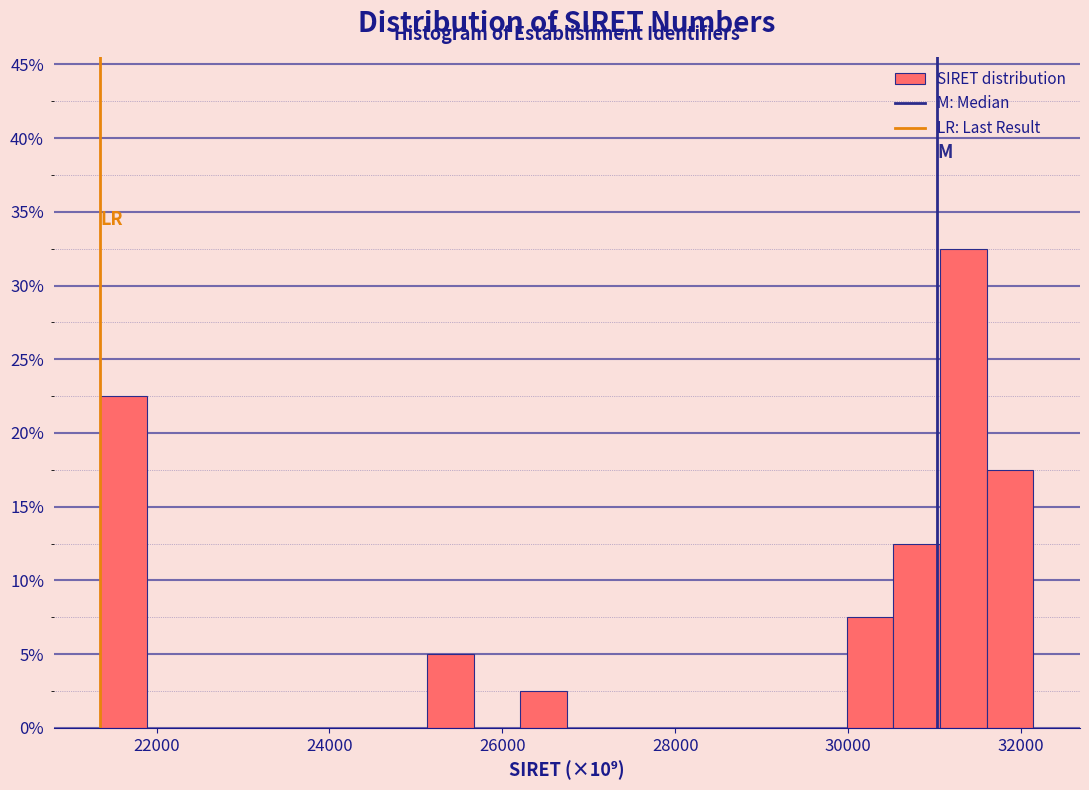

Around what value on the x-axis is the tallest bar? Give the approximate position of its centre, as read against the axis.

31400